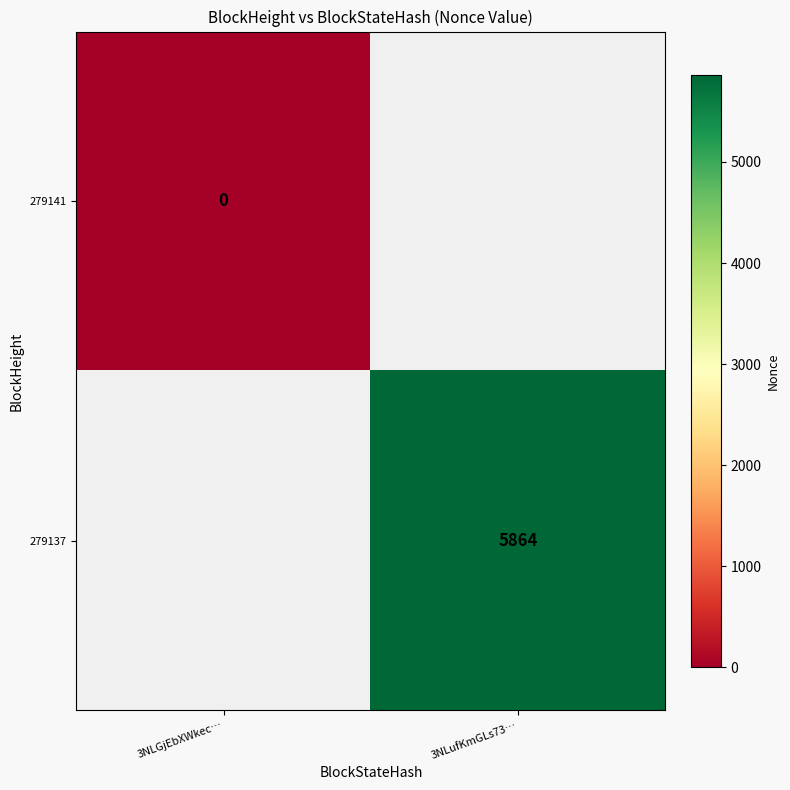

True or false: 279137 has a value of 8282 at 3NLufKmGLs73….

False